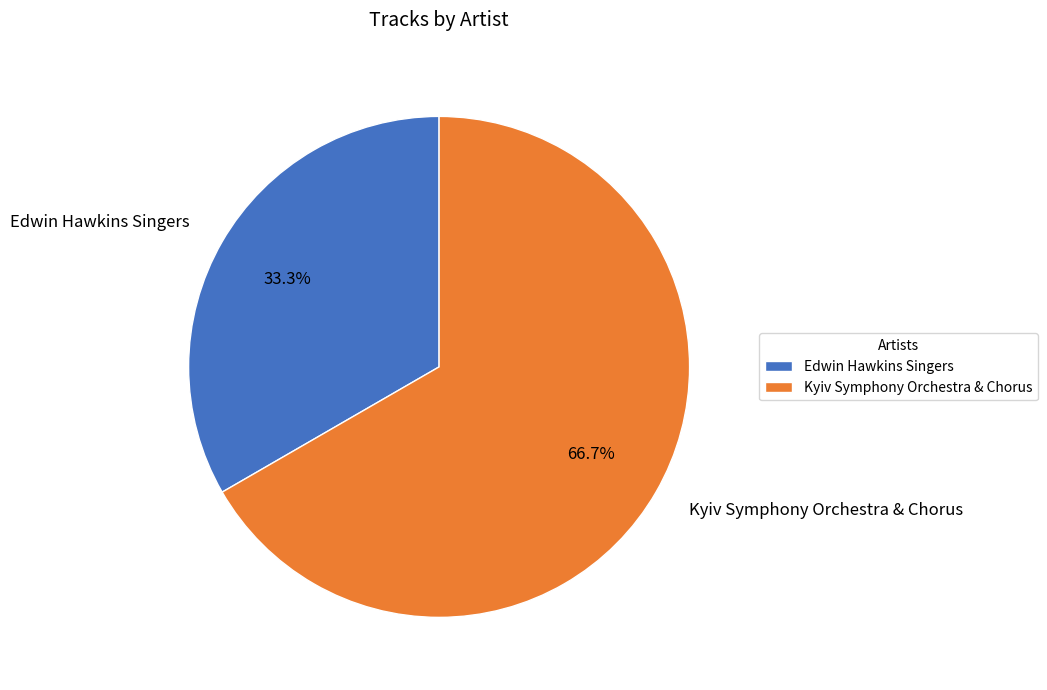

Which slice is the largest?

Kyiv Symphony Orchestra & Chorus